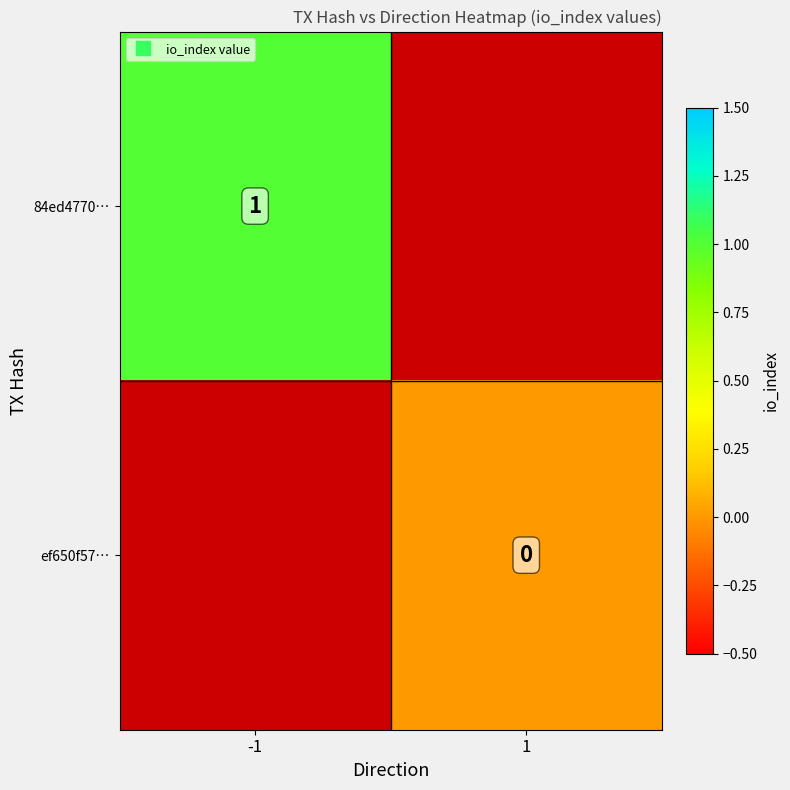

Between 1 and -1, which is larger?

-1